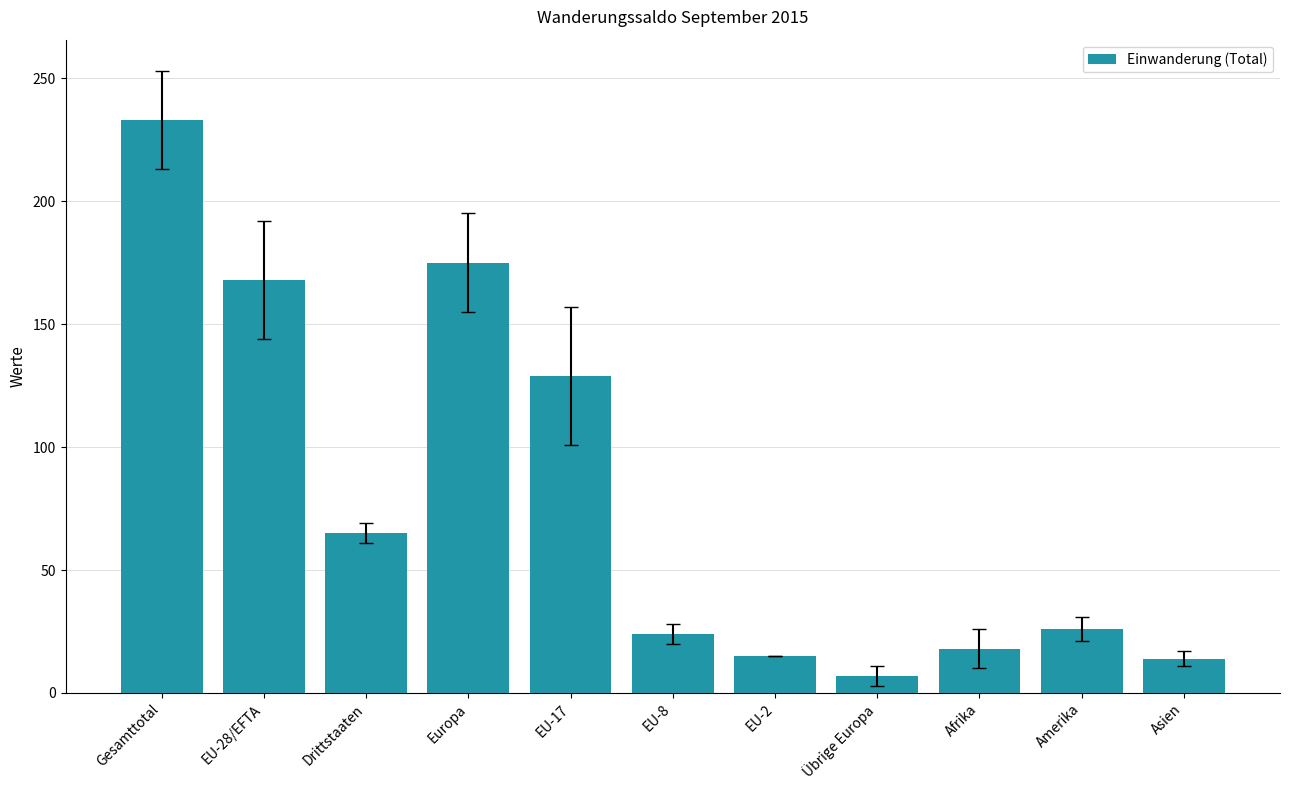

What is the value of the 7th bar from the left?

15